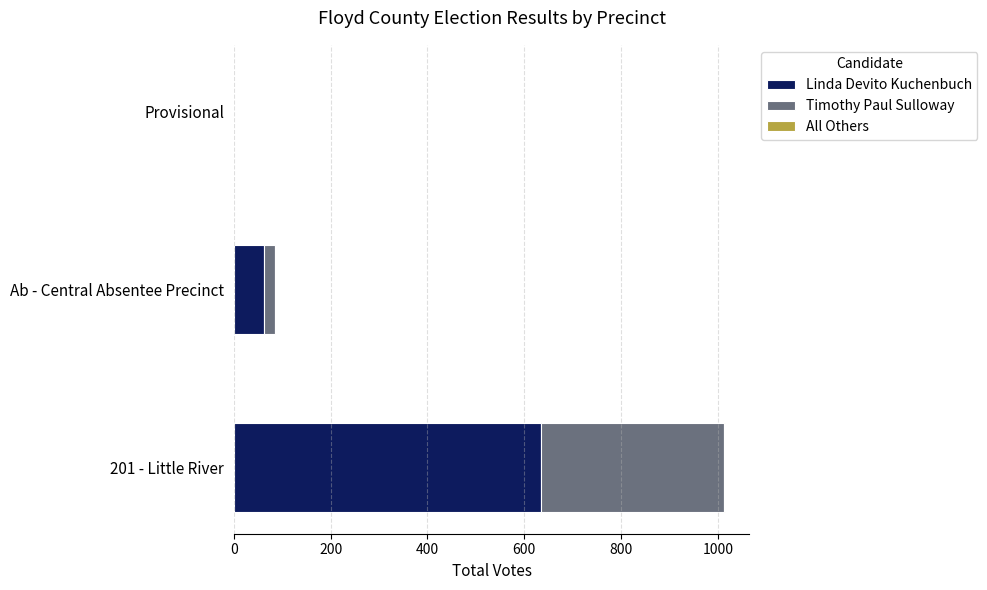

What is the sum of all Linda Devito Kuchenbuch values?

697